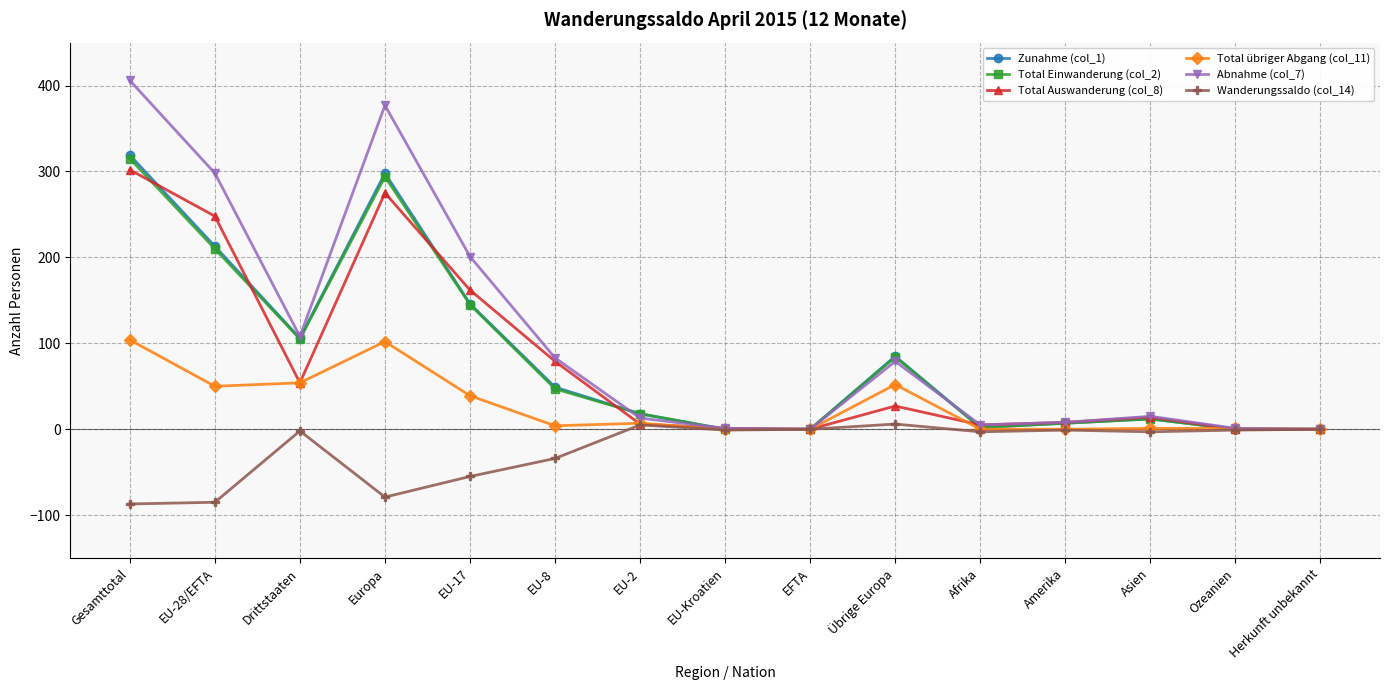

At which category does Total Auswanderung (col_8) reach its first local peak?

Europa